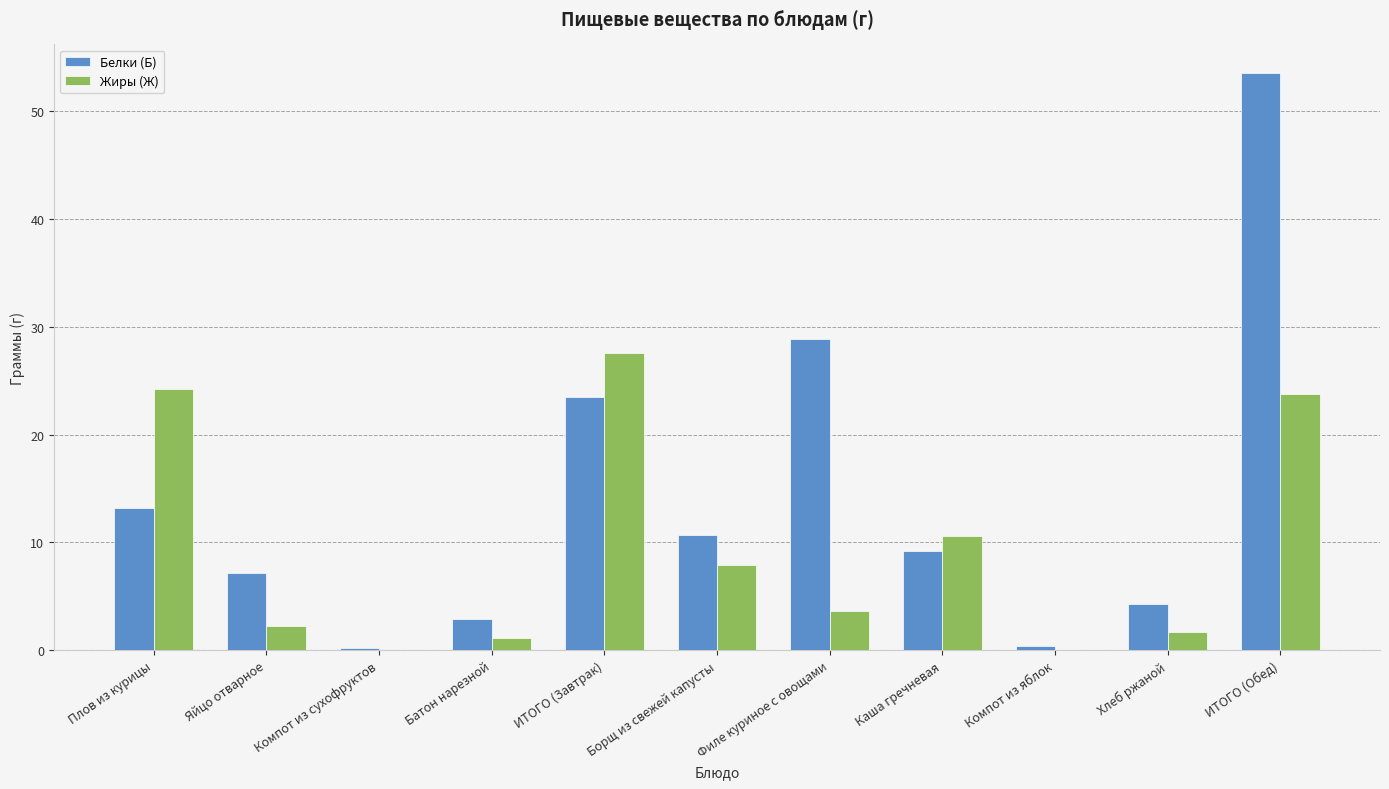

What is the spread (max minus min) of values at ИТОГО (Обед)?

29.7